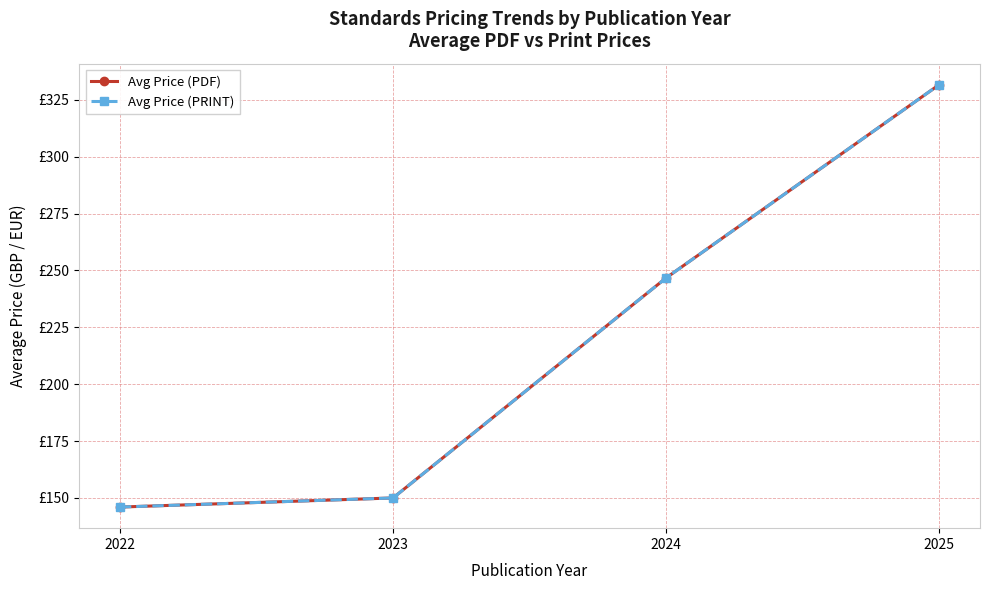

Is this an area chart (filled region under the line)?

No